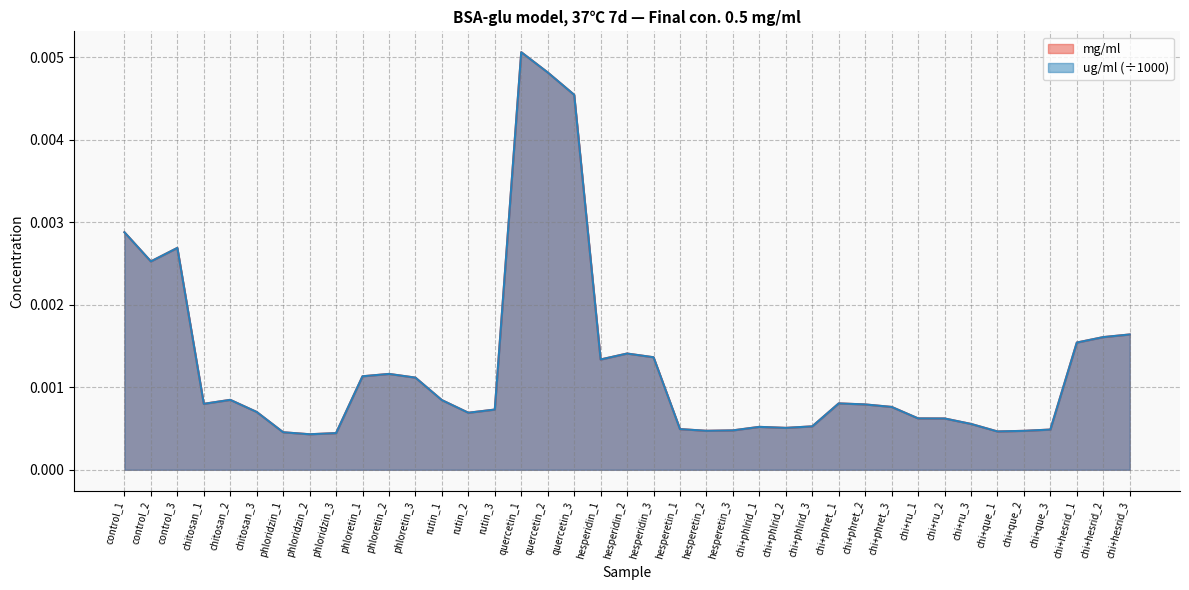

Rank the series at rutin_2 from lowest to highest value.

mg/ml, ug/ml